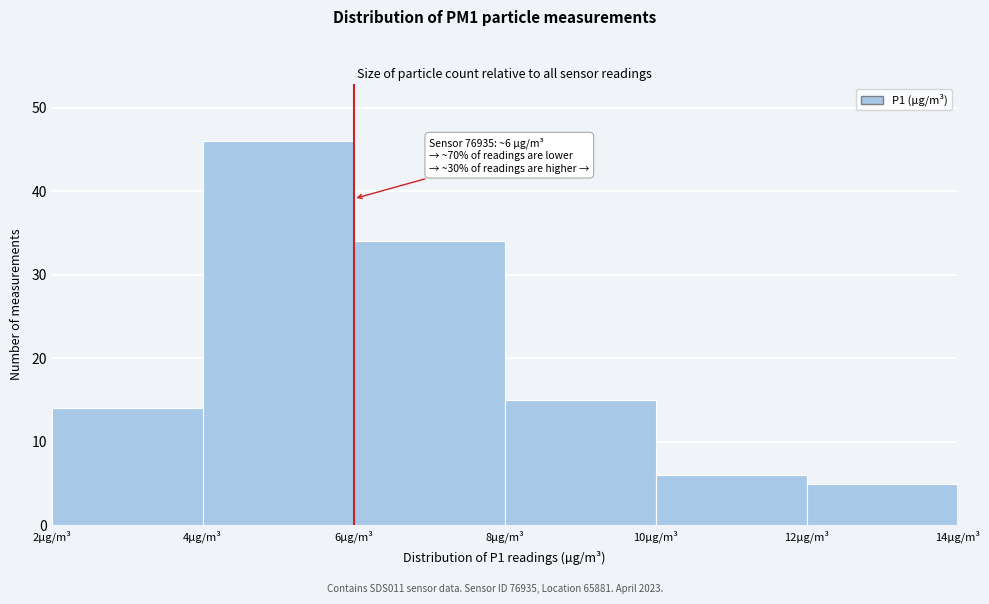

Which range on the x-axis has the tallest bar?

4 to 6